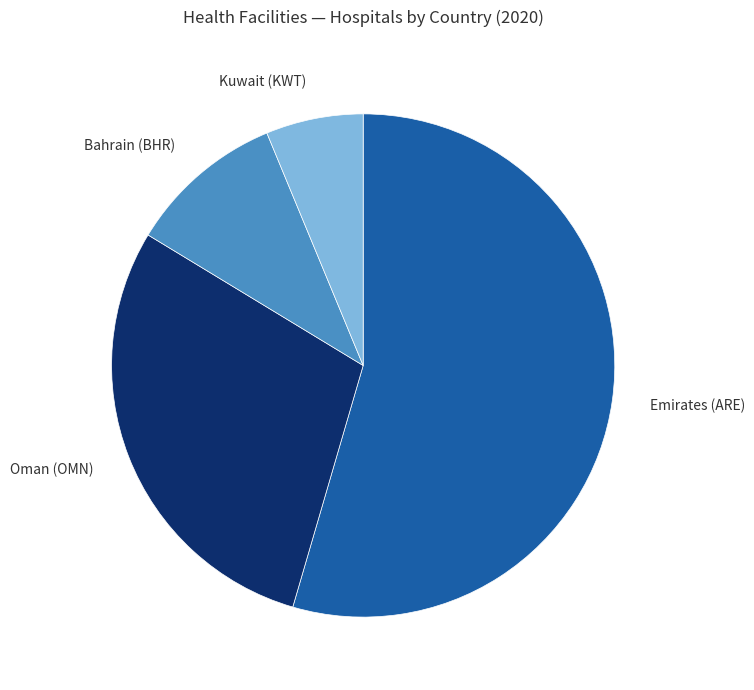

Does any single category account for the majority?

Yes